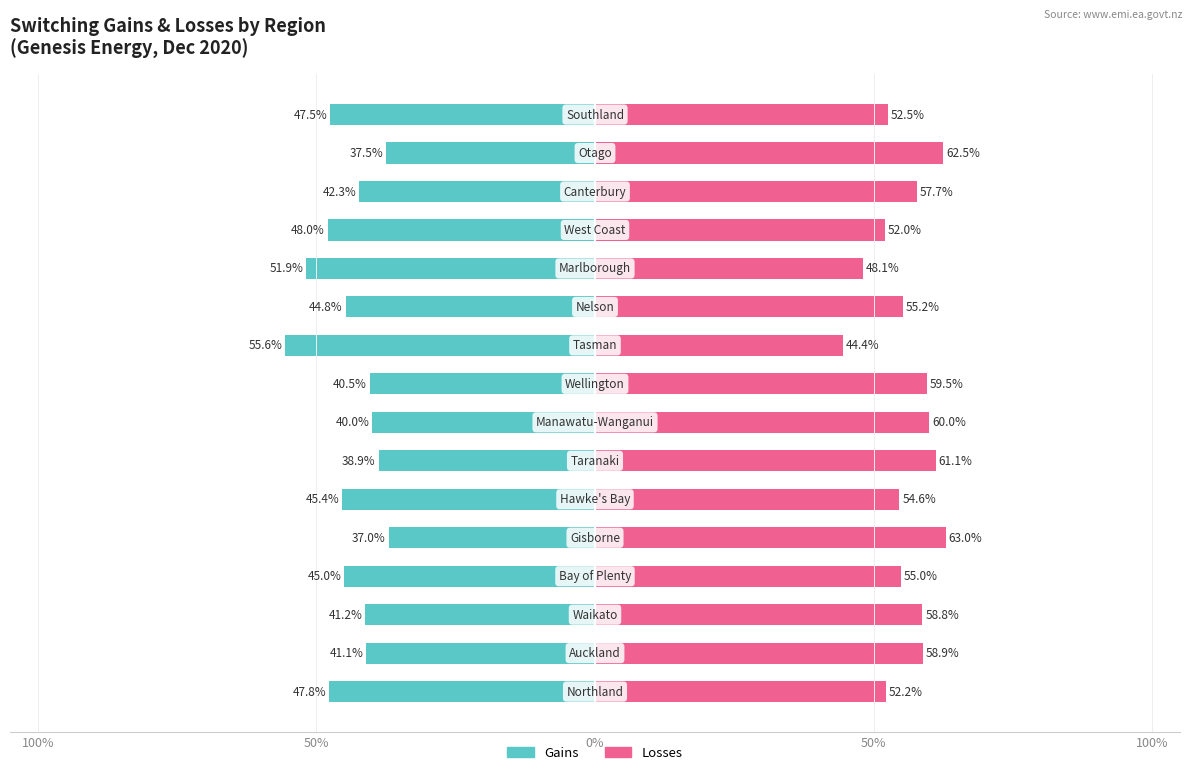

Which series has the largest total across all categories?

Losses